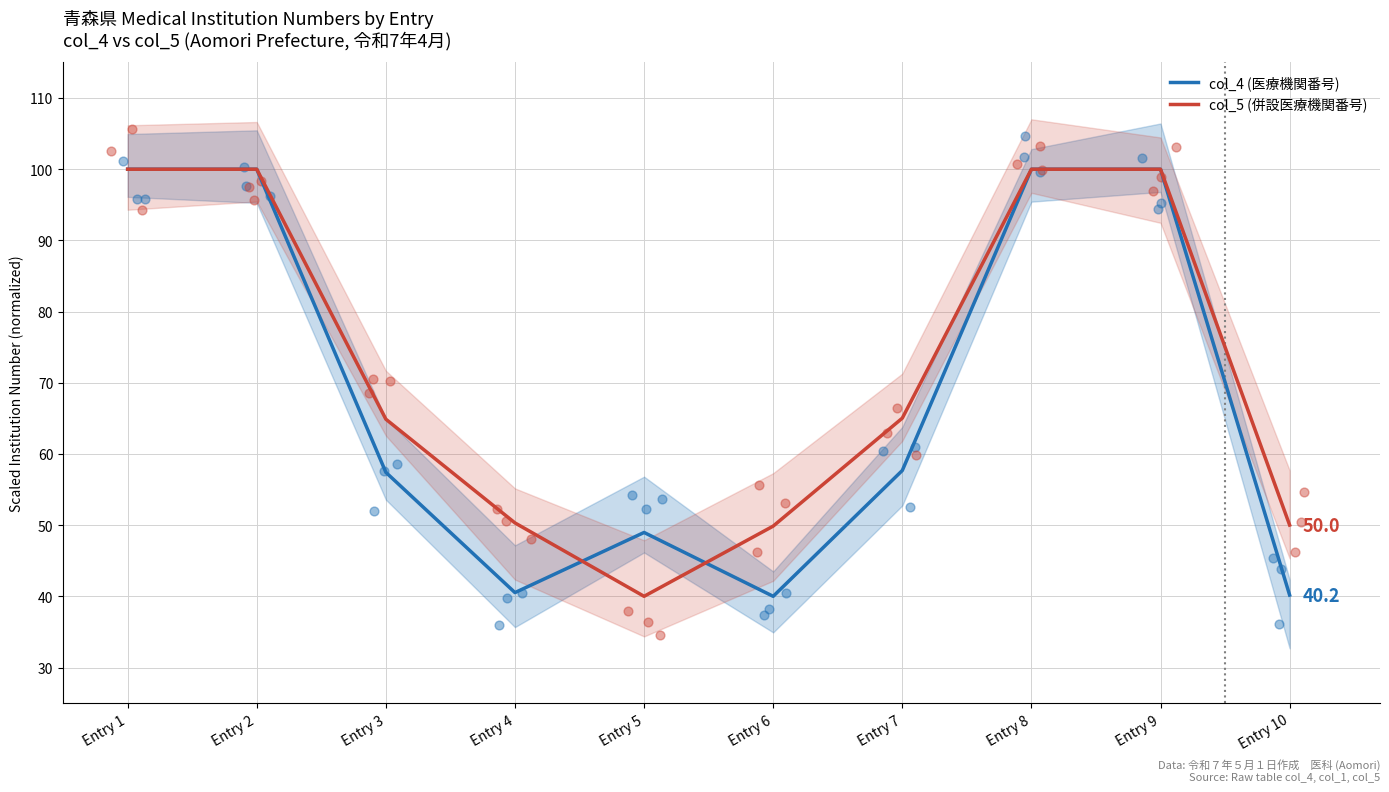

Which series reaches the minimum Y coordinate?

col_4 (医療機関番号)